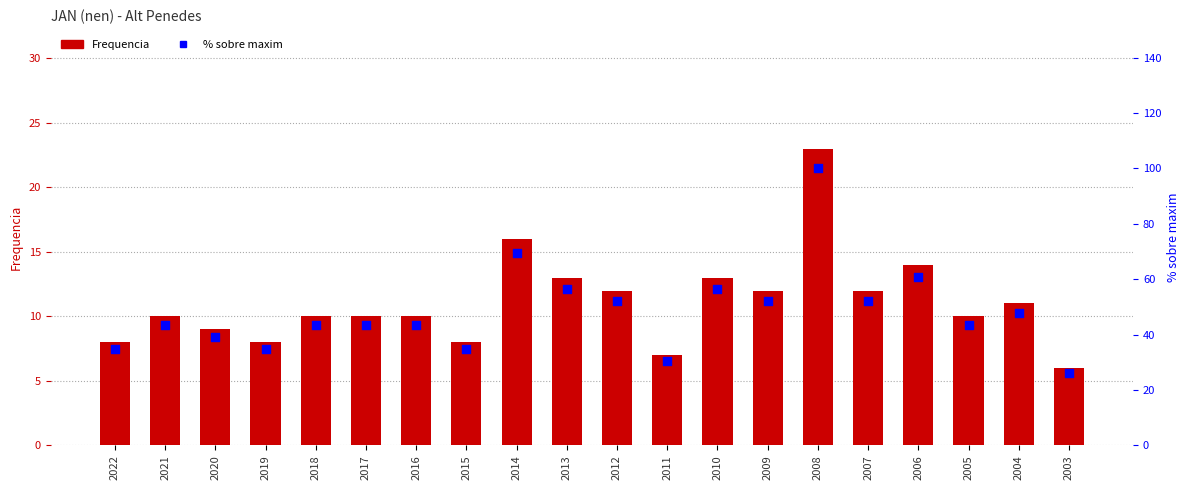

What is the total value across all series at 2021?

53.5